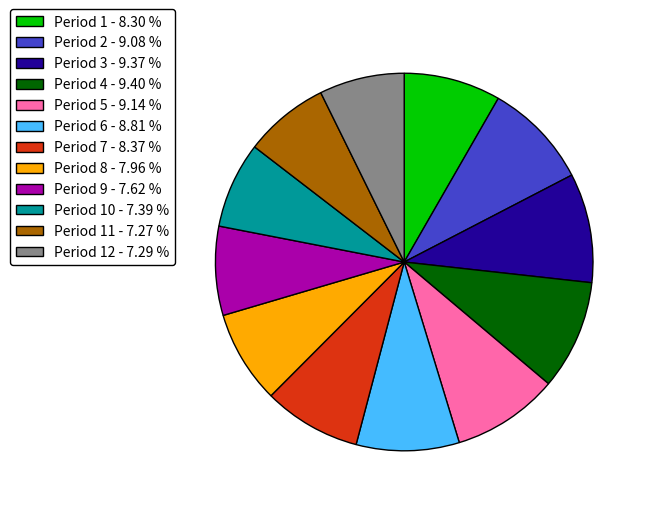

Approximately how many times larger is the value at Period 8 - 7.96 % compared to Period 9 - 7.62 %?

1.0